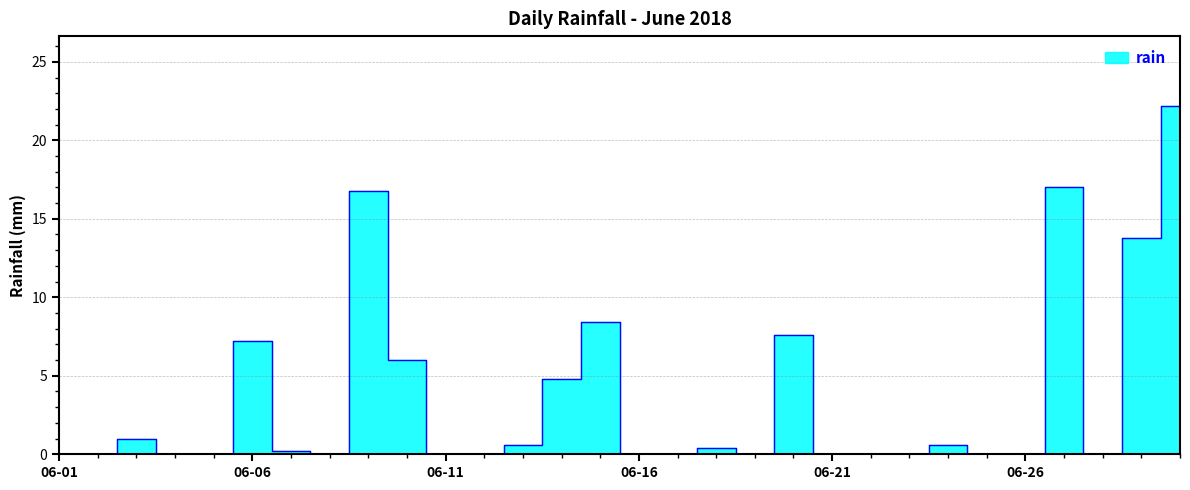

What is the change in value from 2018-06-02 to 2018-06-06?

+7.2